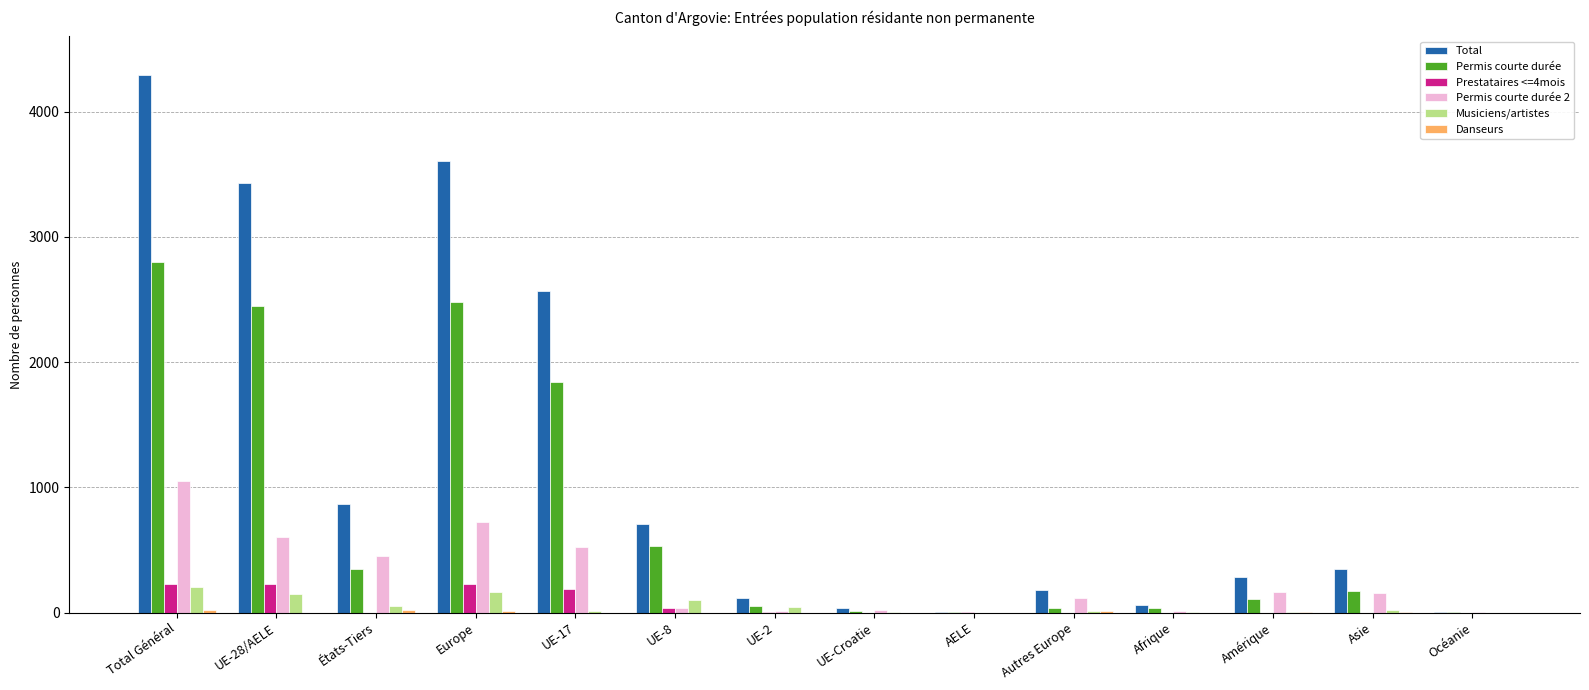

How many data points does each series have?

14